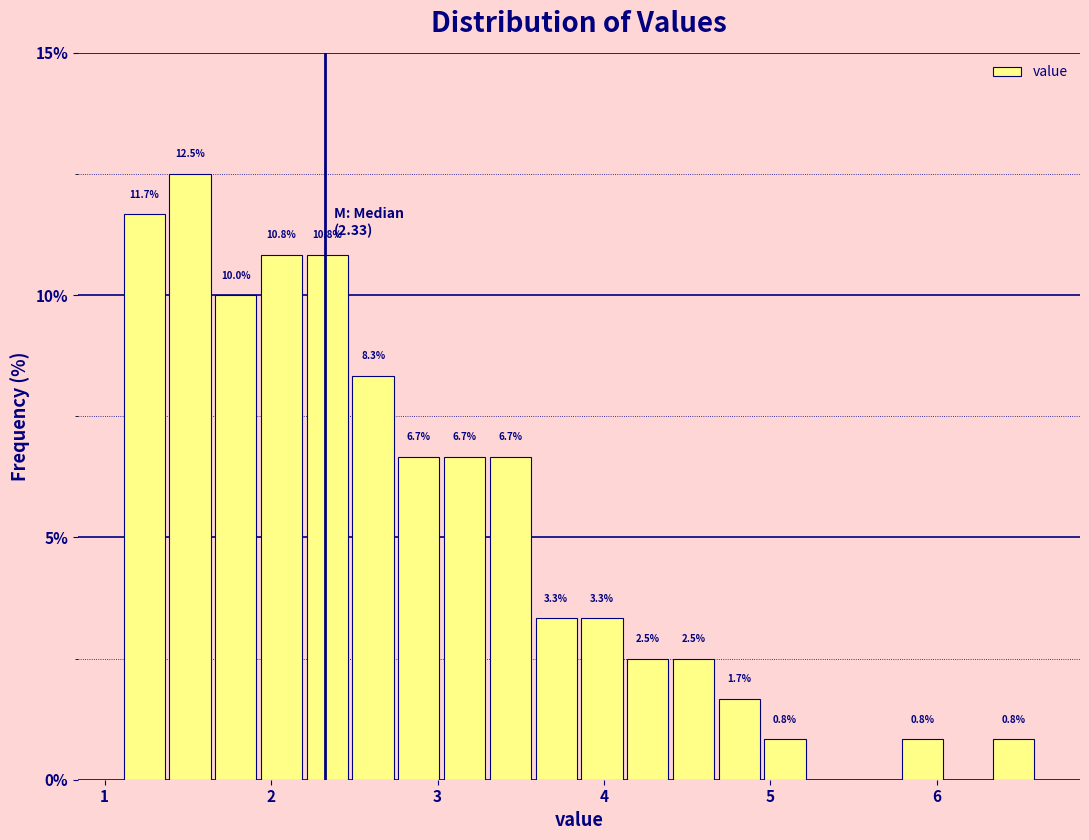

Read against the x-axis, roughly where is the centre of the tallest bar?

1.5